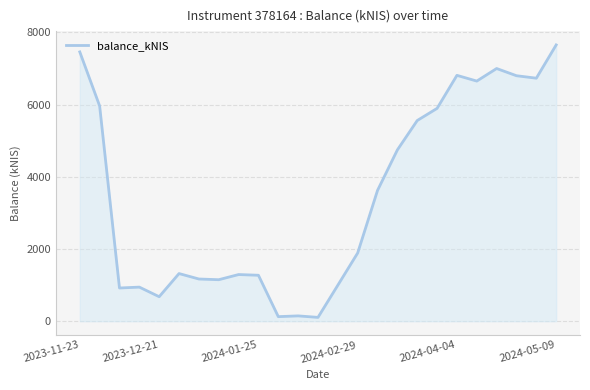

What is the difference between the maximum and minimum values?

7548.1